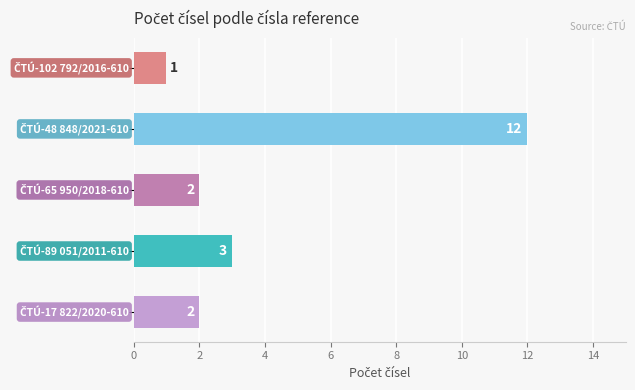

Does the chart contain stacked bars?

No